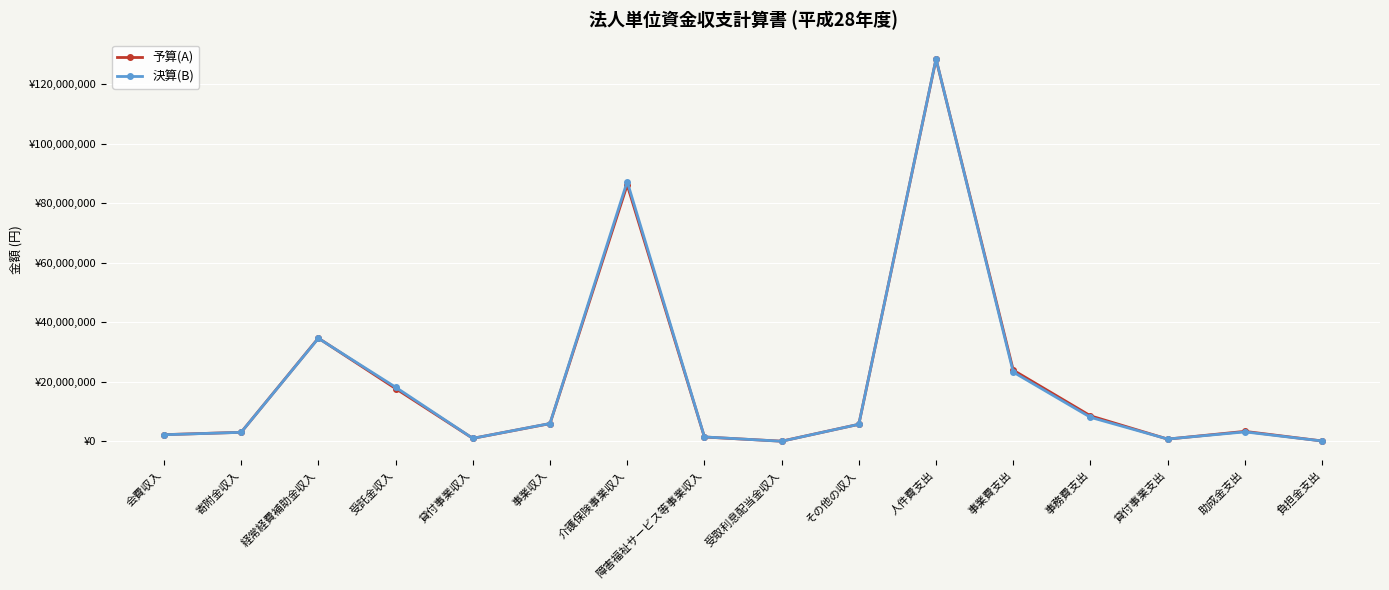

Reading left to right, extract all data points from this chart.

予算(A): 2259000	3050000	34687000	17752000	1020000	5971000	86145000	1473000	65000	5740000	128384000	23918000	8586000	768000	3364000	139000
決算(B): 2233900	3044140	34622644	18208469	1020000	6003186	87266329	1502700	45035	5739923	128481821	23268763	8084811	789963	3192374	138350